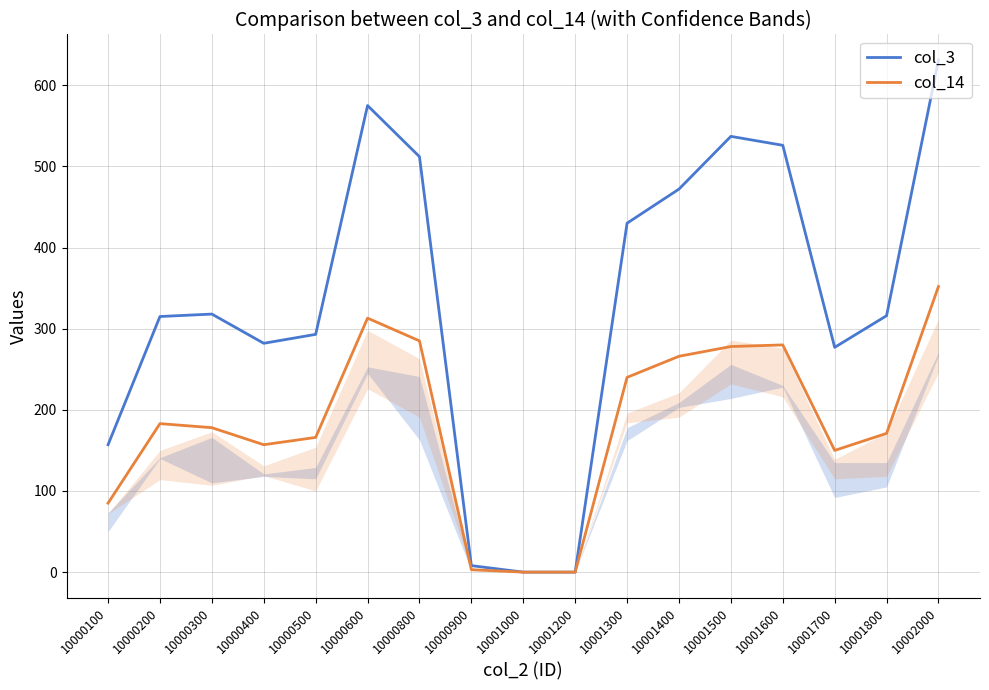

Where is col_14 nearest to the value 176?

10000300